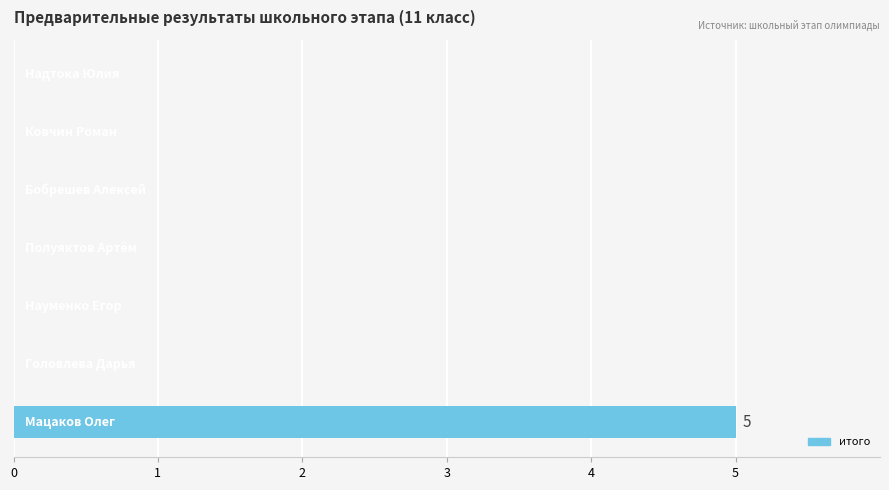

What is the greatest value displayed?

5